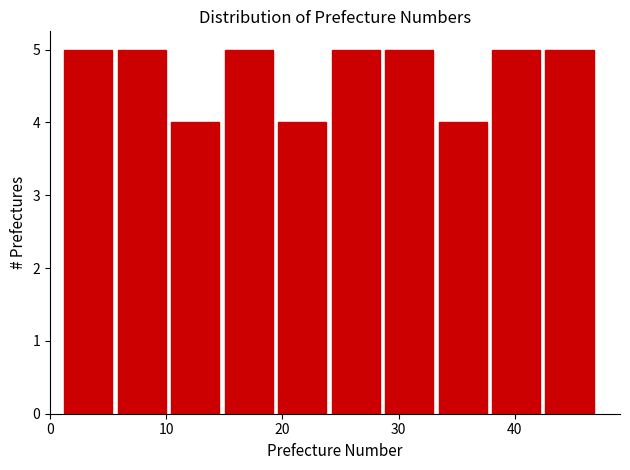

Reading left to right, transcribe this chart: for each bar, give the range it covers on the x-axis and its height. Neither the bar edges nor the heights are printed on the chart, so give them approximately, as read against the axes.

1.0 to 5.6: 5
5.6 to 10.2: 5
10.2 to 14.8: 4
14.8 to 19.4: 5
19.4 to 24.0: 4
24.0 to 28.6: 5
28.6 to 33.2: 5
33.2 to 37.8: 4
37.8 to 42.4: 5
42.4 to 47.0: 5